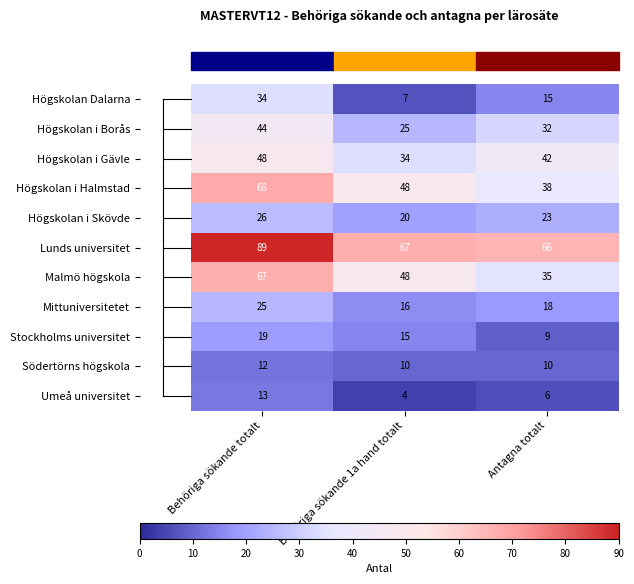

Which label corresponds to the largest value in the chart?

Behöriga sökande totalt